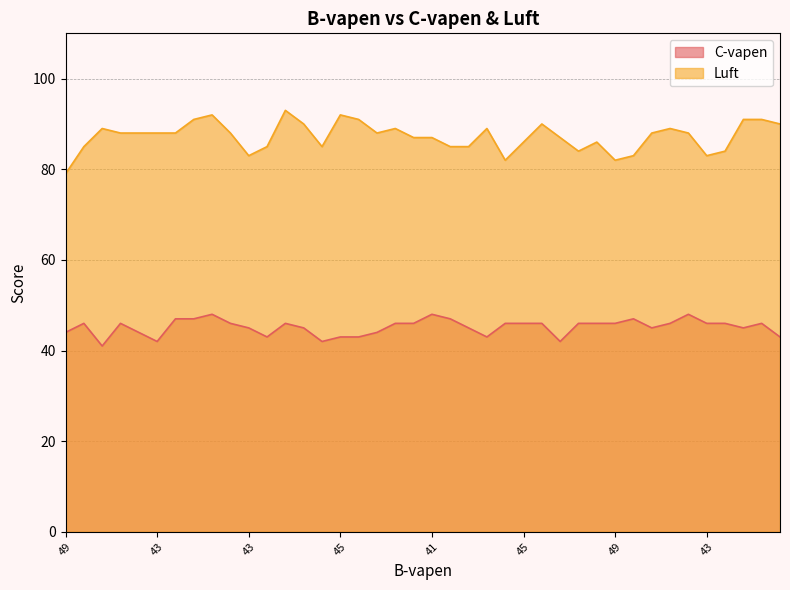

Is it true that C-vapen equals 56 at 44?

False